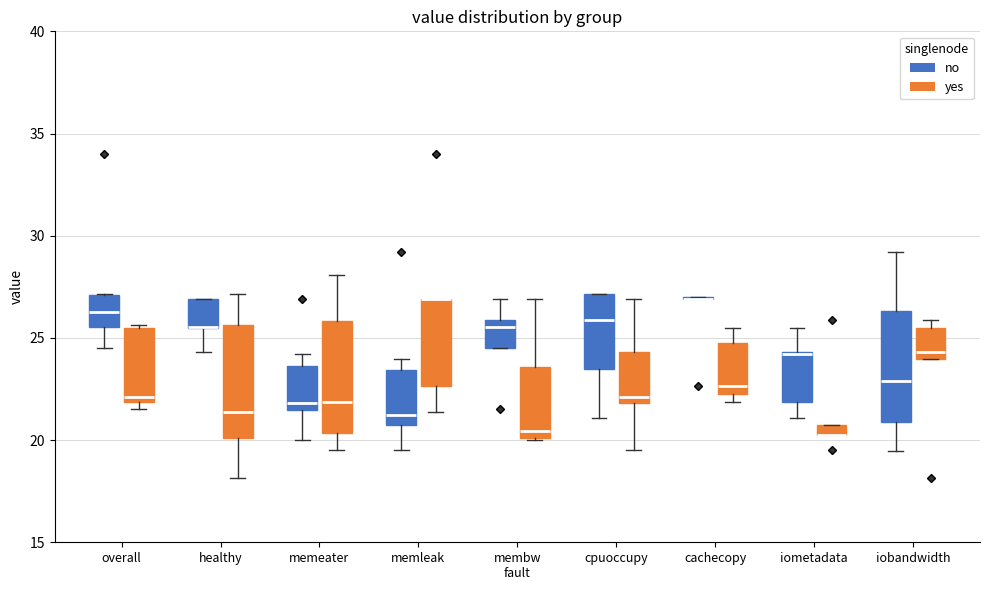

Where does the upper whisker of the box for membw fault (no) end on the y-axis? The values are not printed on the chart, so give them approximately, as read against the axis.

27.0